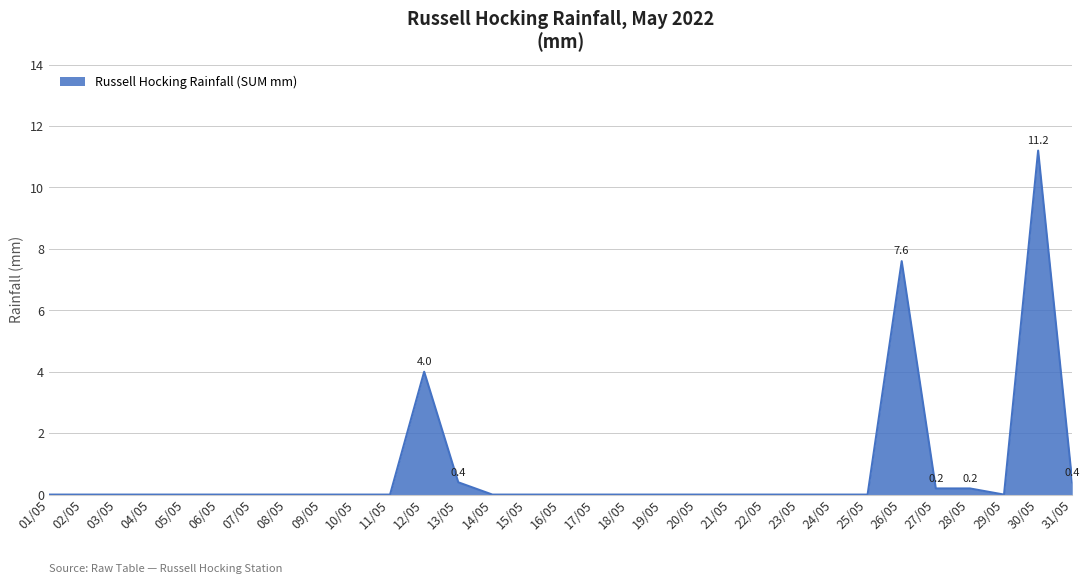

Is it true that the value at 21/05 is 6.6?

False